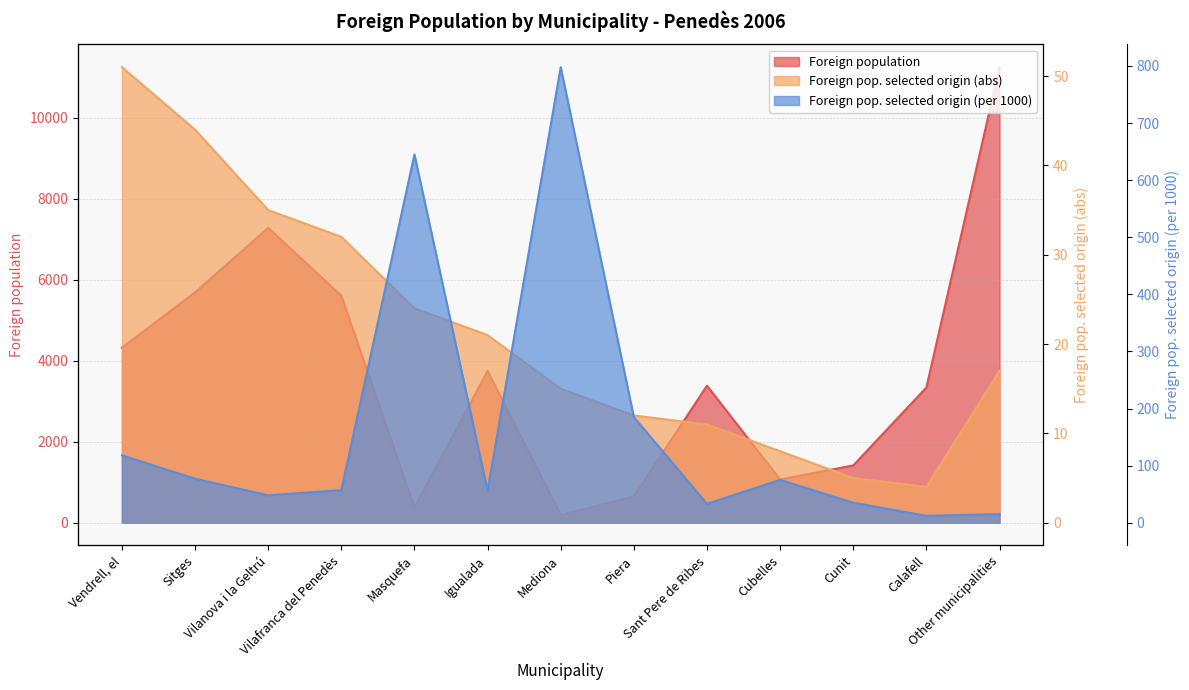

Is it true that Foreign pop. selected origin (abs) equals 14 at Igualada?

False